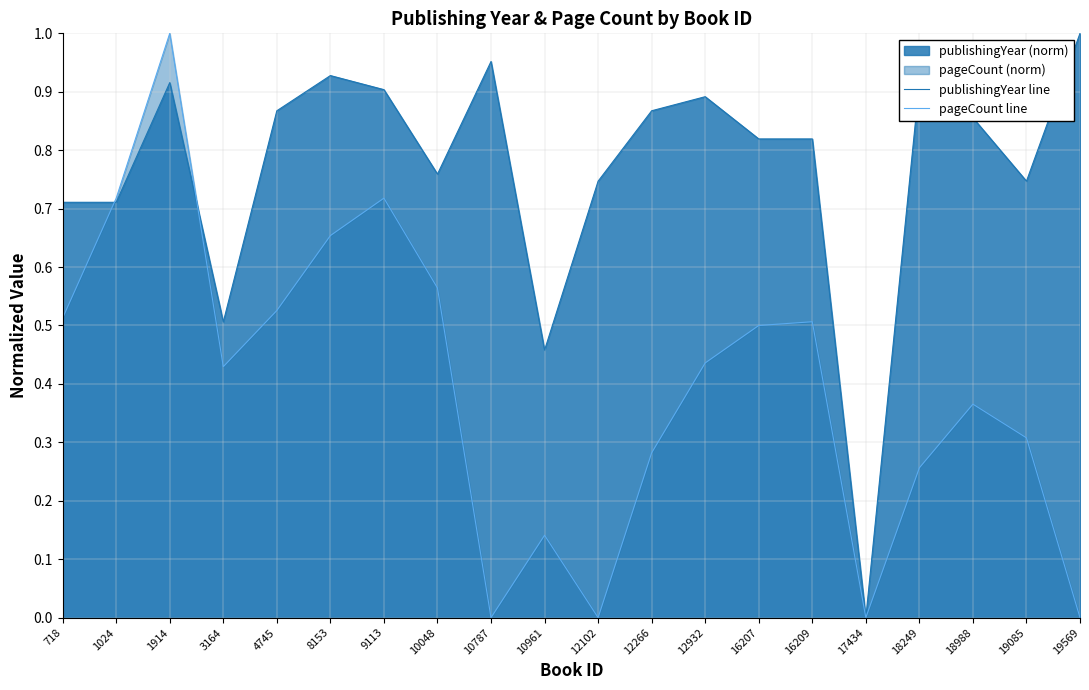

What is the greatest value displayed?

1.0